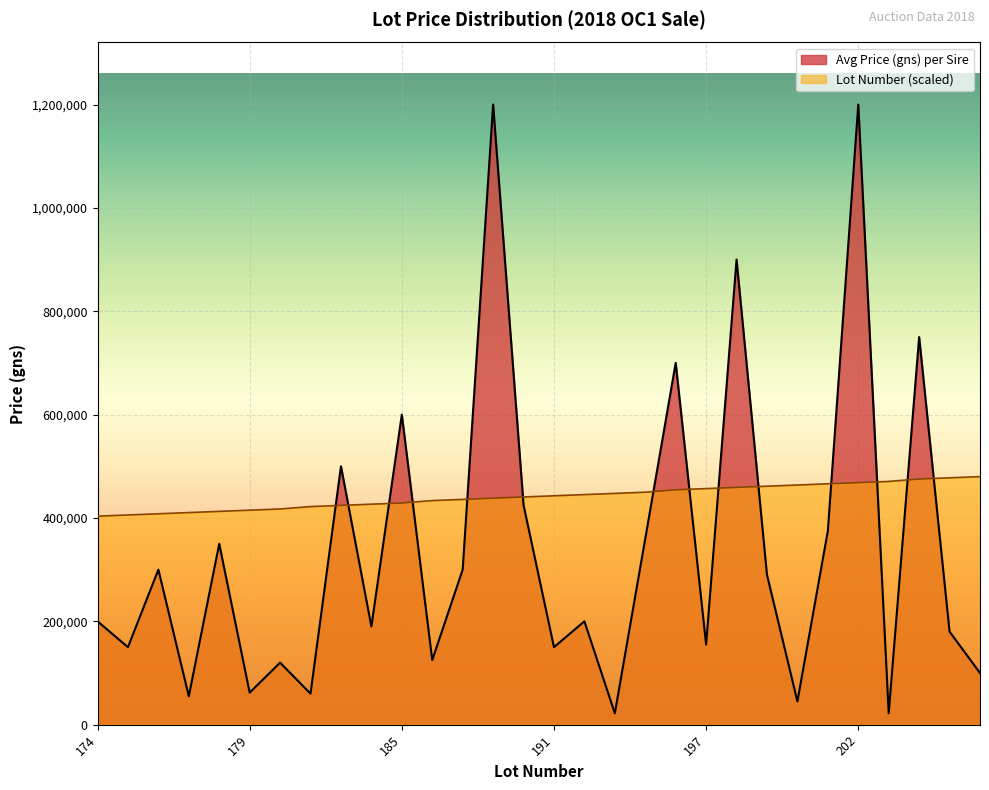

Which label corresponds to the smallest value in the chart?

193